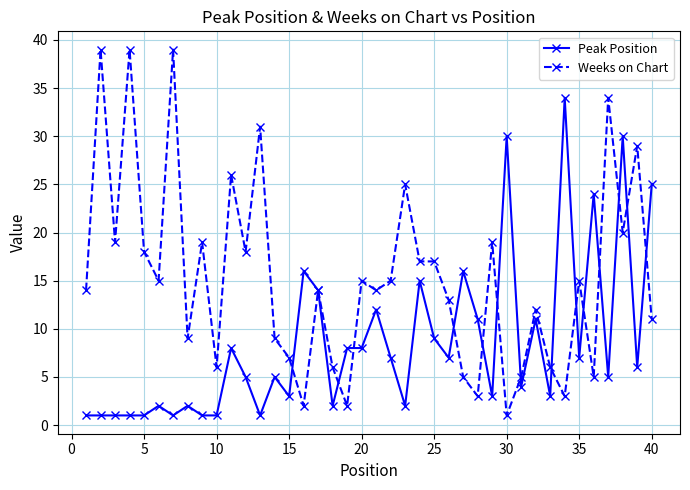

What is the maximum value for Weeks on Chart?

39